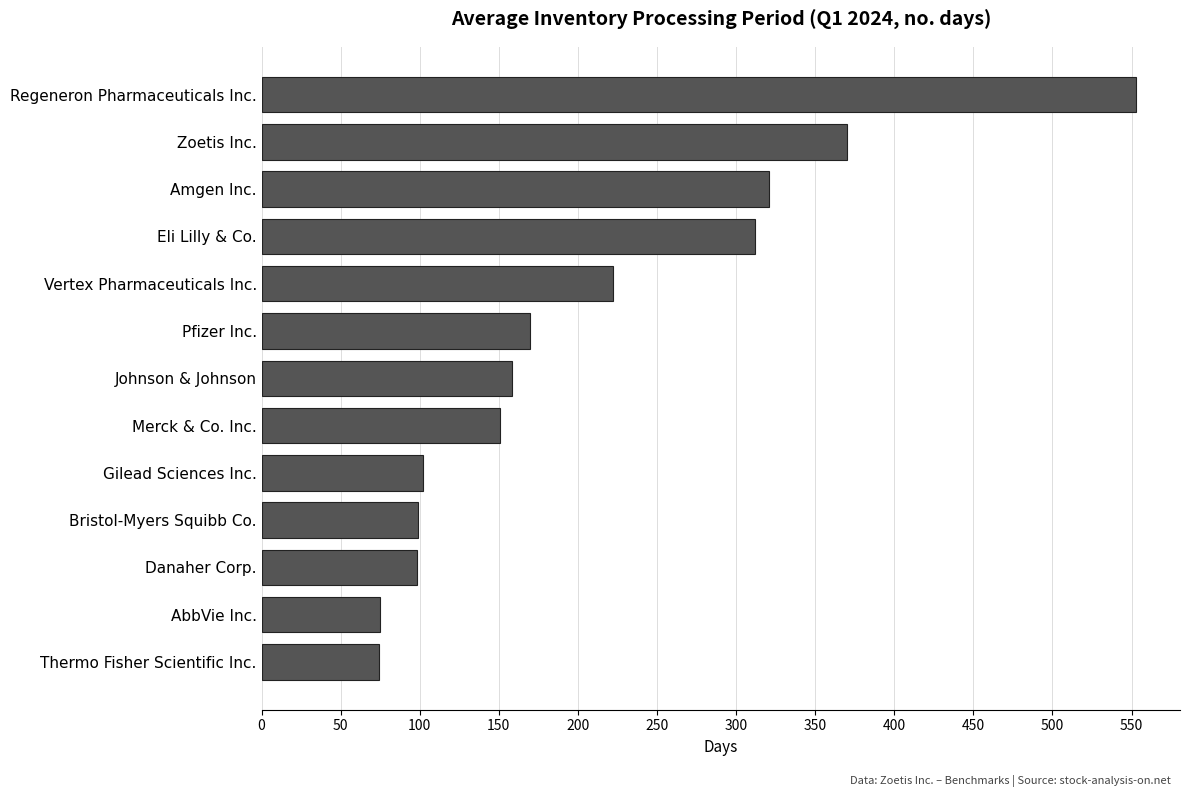

Is it true that the value at Gilead Sciences Inc. is 102?

True